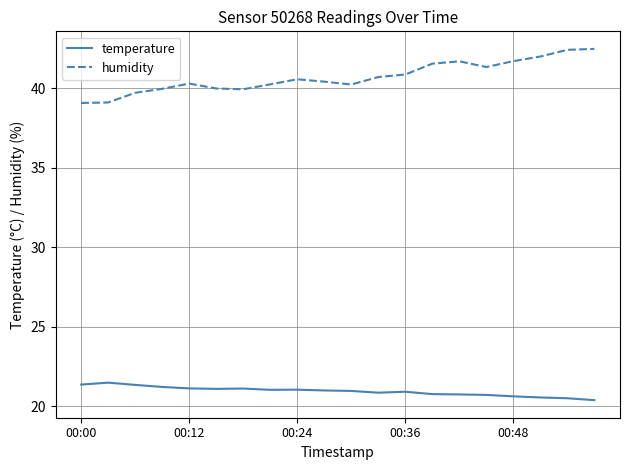

What is the greatest value displayed?

42.5